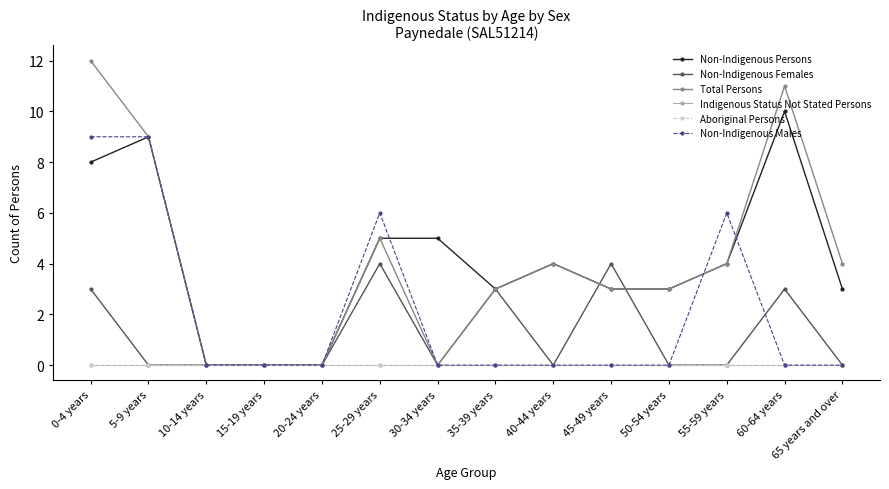

What is the label of the 13th point from the left?

60-64 years